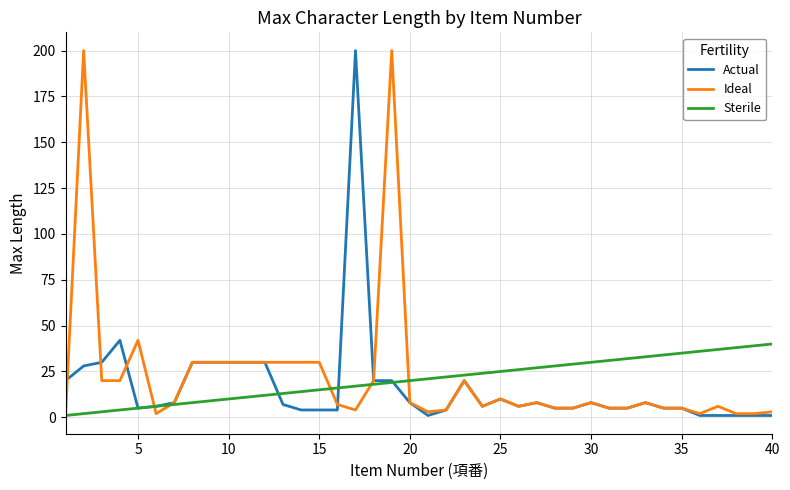

What is the maximum value shown in the chart?

200